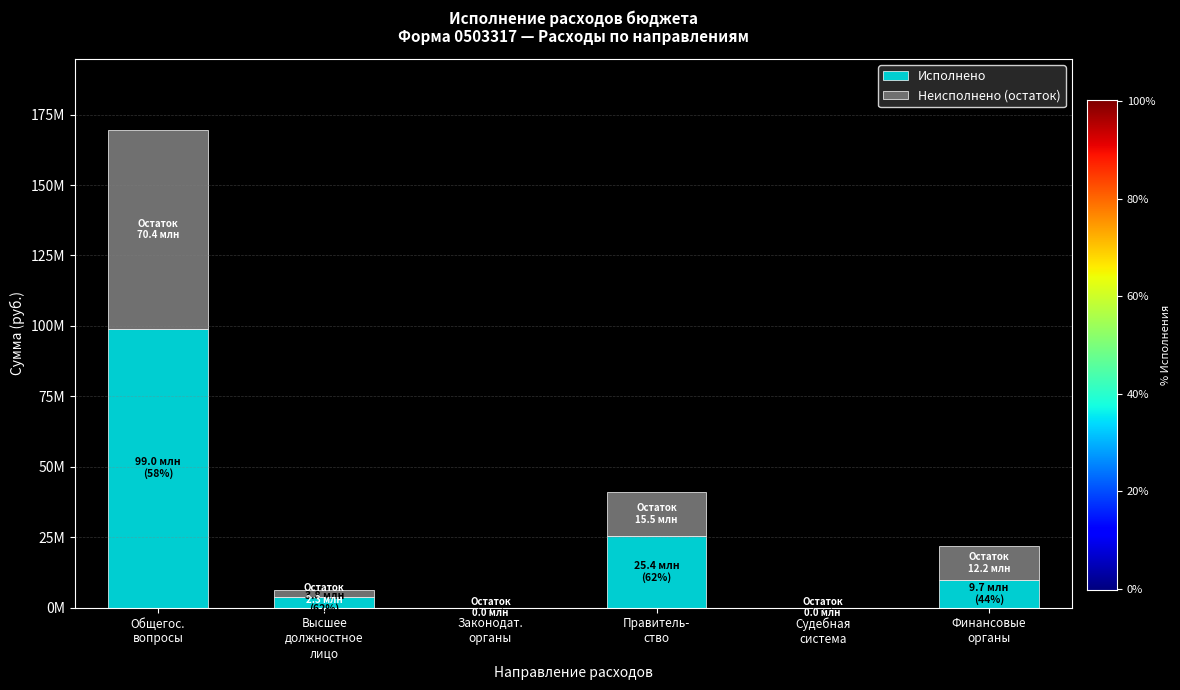

Are the bars horizontal?

No